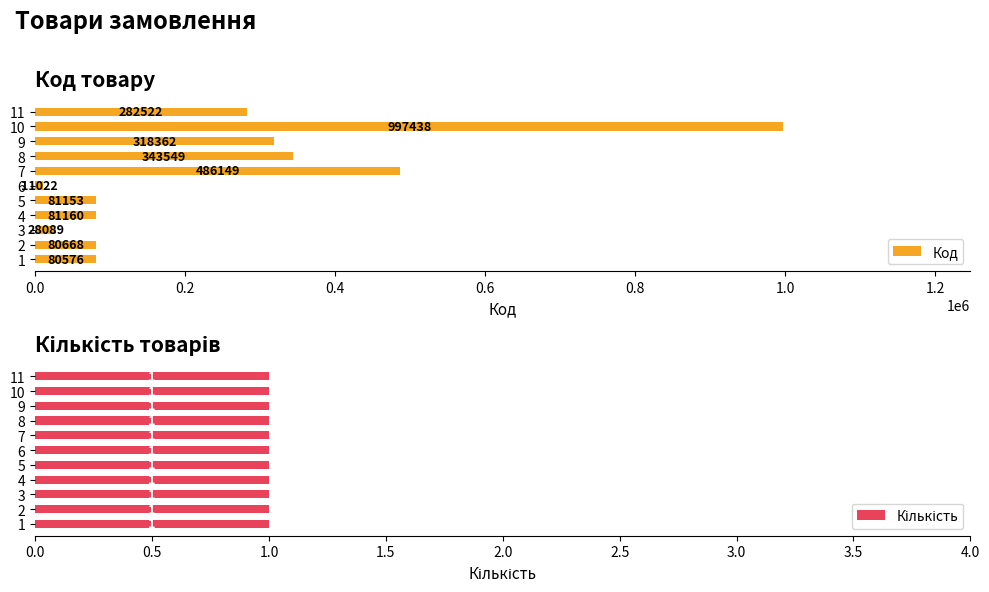

Where is Код nearest to the value 504230?

7